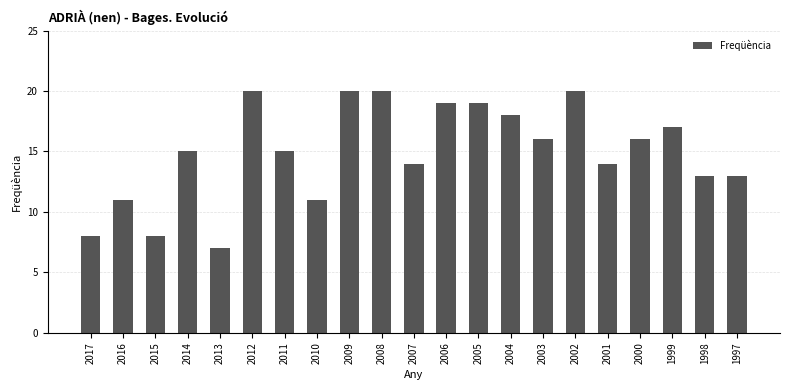

What is the difference between the maximum and minimum values?

13